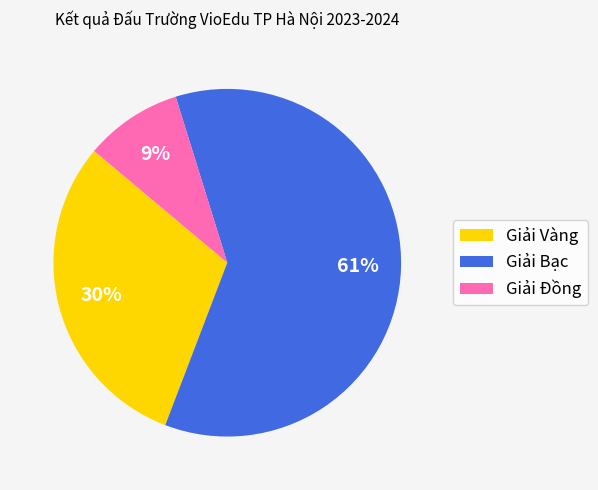

To the nearest percent, what portion does Giải Vàng represent?

30%